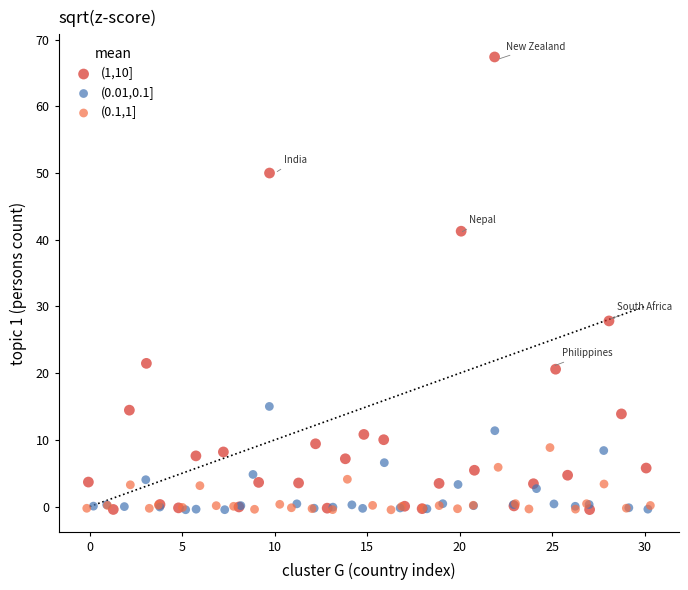

Which series reaches the maximum Y coordinate?

(1,10]